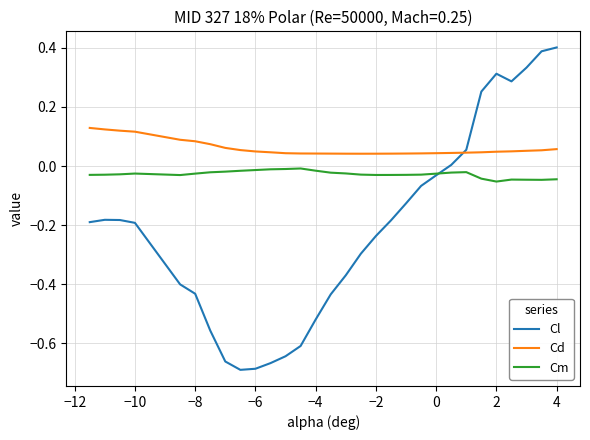

What is the greatest value displayed?

0.4